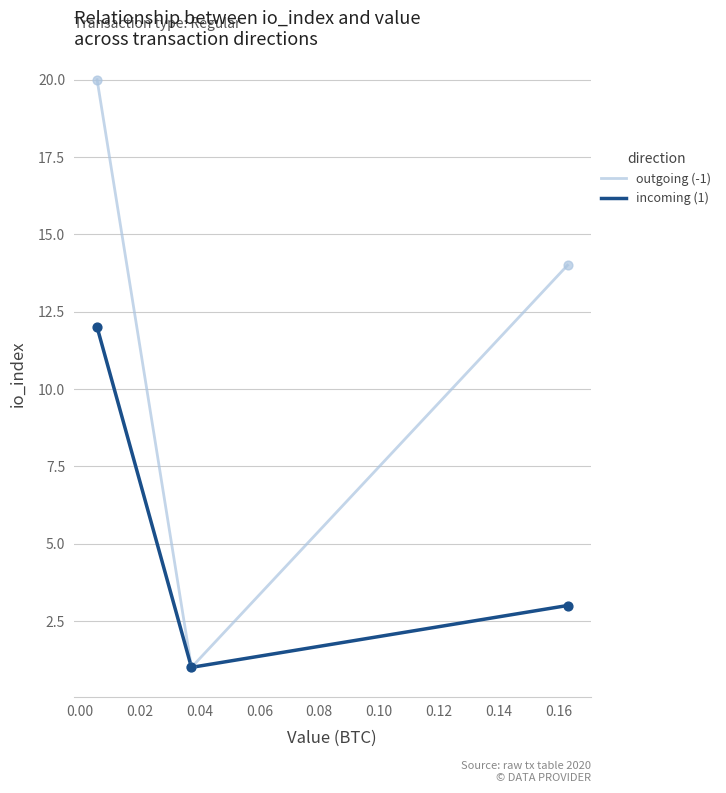

Which series has the largest total across all categories?

outgoing (-1)